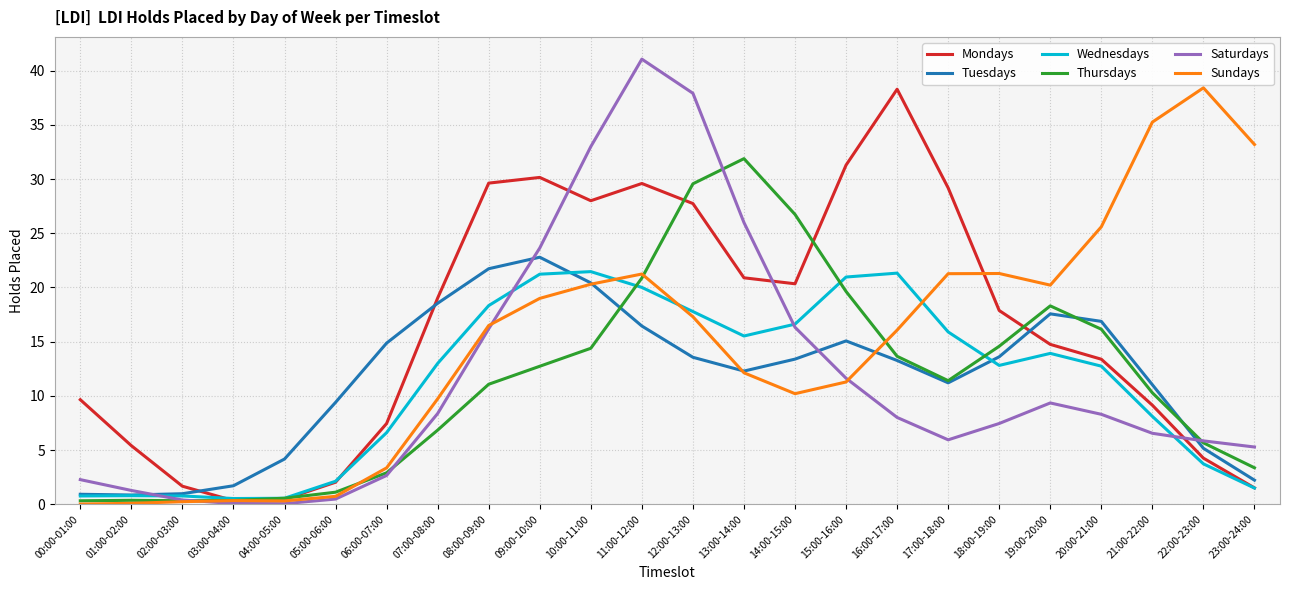

What is the difference between the Sundays values at 19:00-20:00 and 23:00-24:00?

13.0